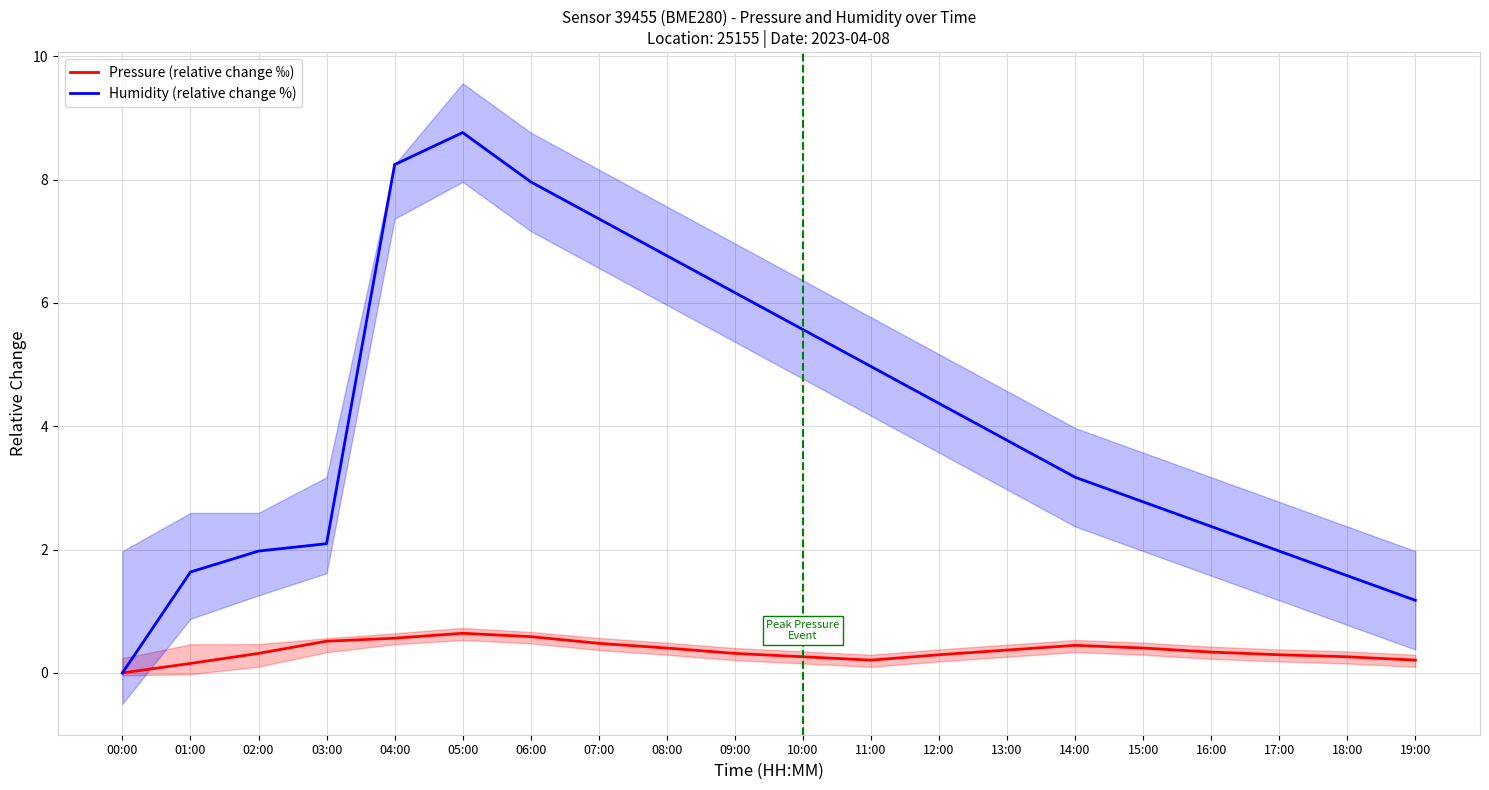

How many interior local peaks does the Pressure (relative change ‰) series have?

2